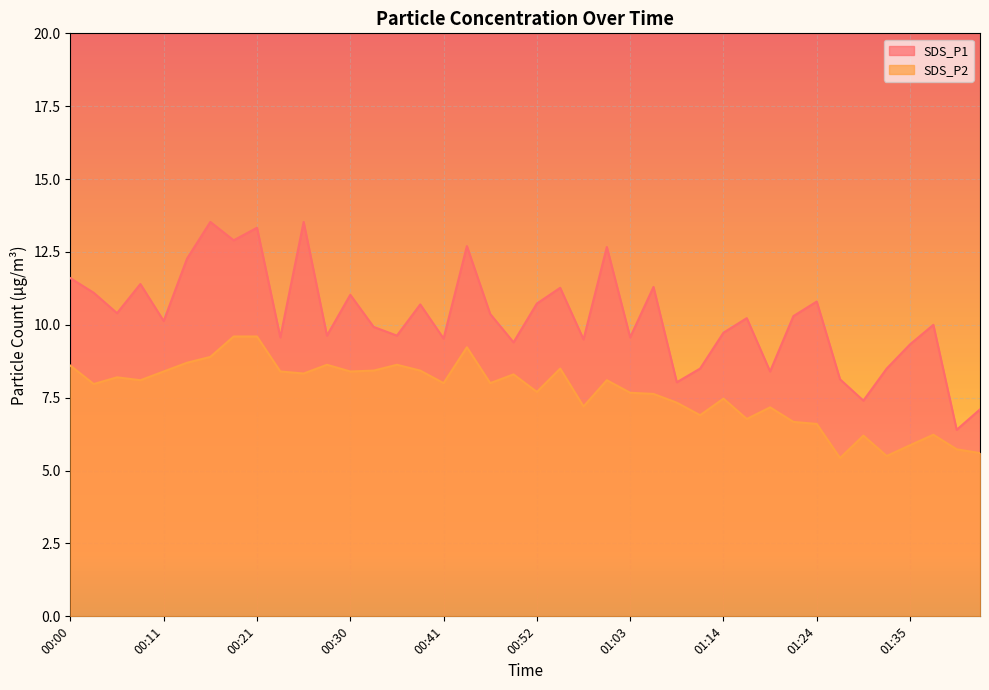

Which series has the largest total across all categories?

SDS_P1